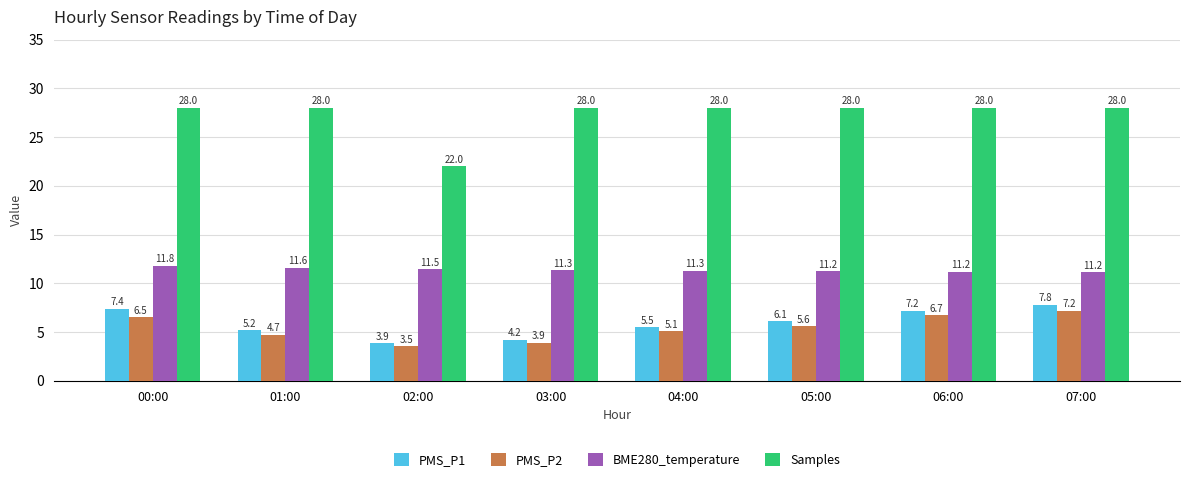

Which category has the lowest value in the PMS_P2 series?

02:00